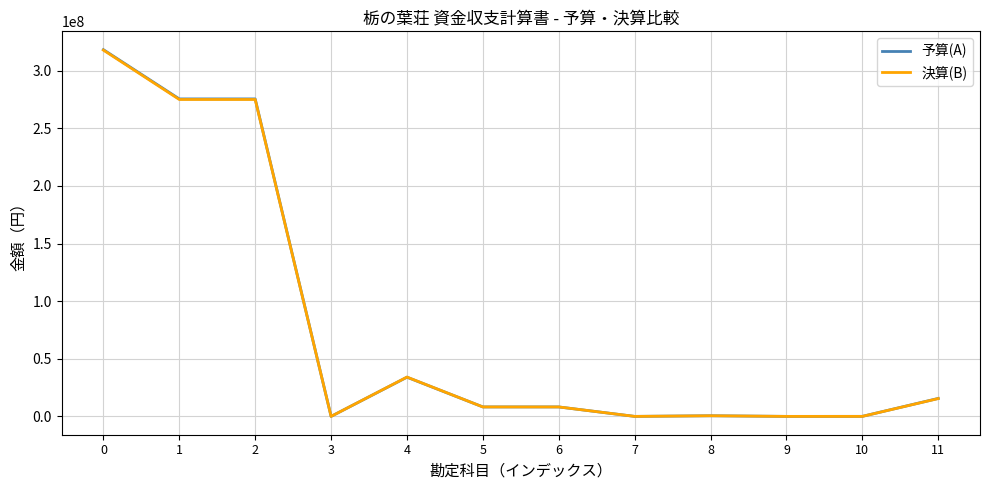

Is the value of 決算(B) at 5 greater than the value of 予算(A) at 11?

No